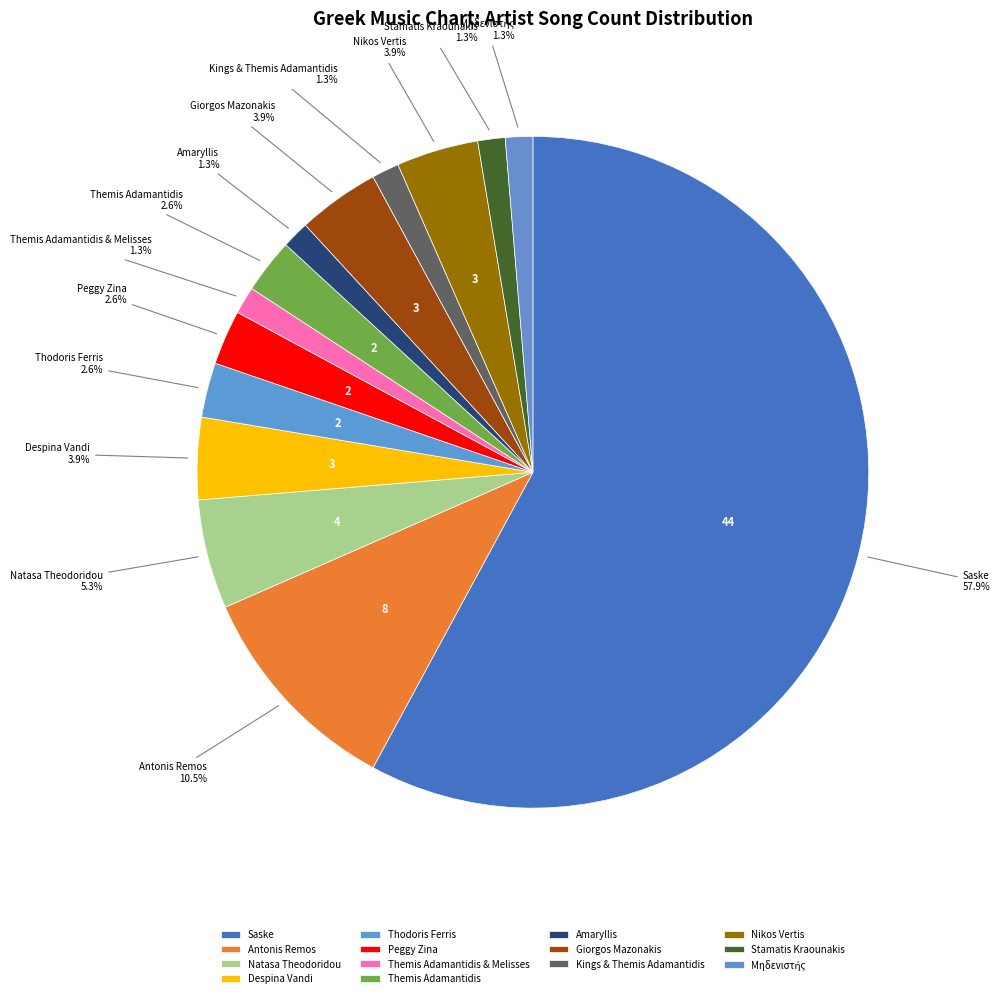

How much of the chart is everything except Despina Vandi?

96.1%